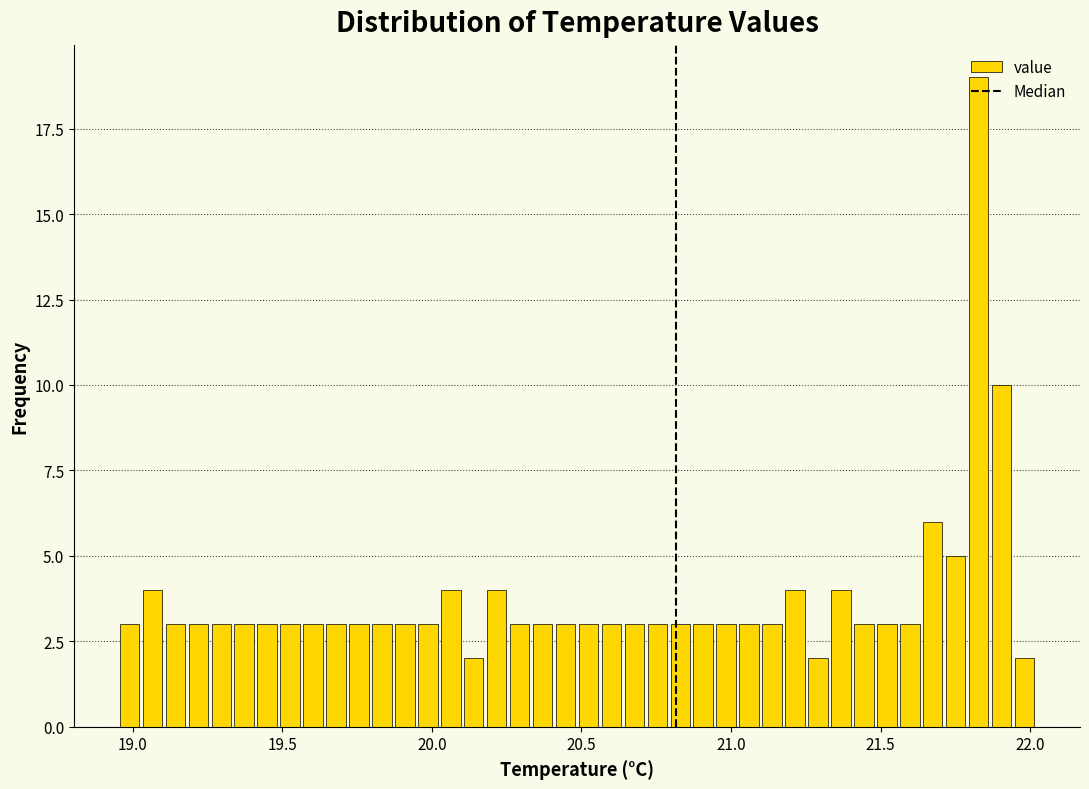

Around what value on the x-axis is the tallest bar? Give the approximate position of its centre, as read against the axis.

21.85